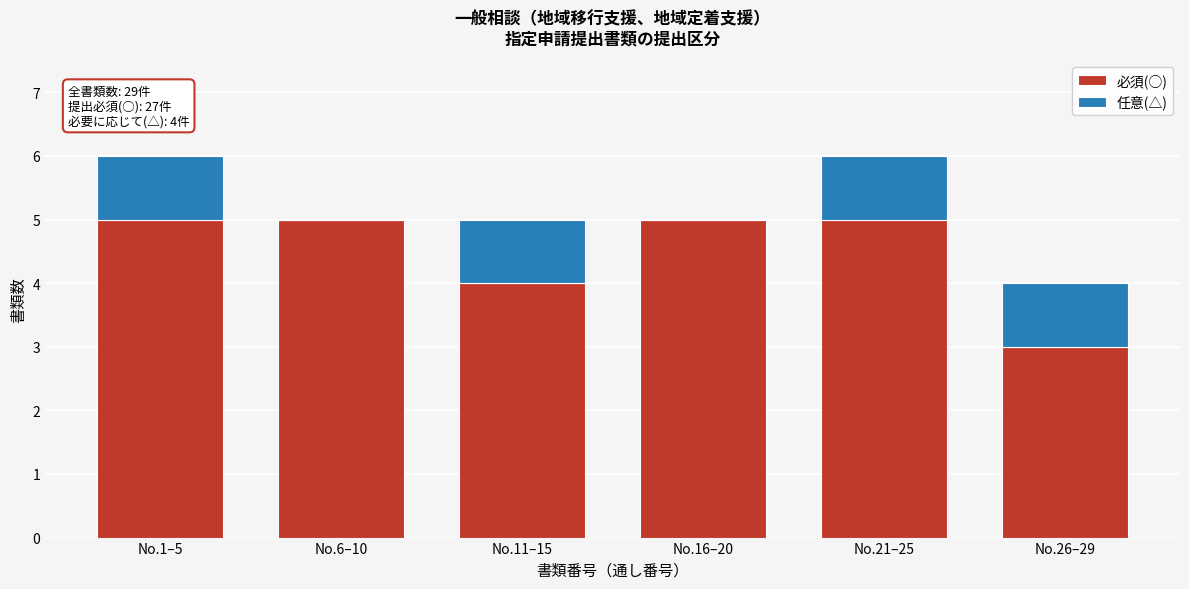

Reading right to left, list the values for the 必須(○) series.

No.26–29=3	No.21–25=5	No.16–20=5	No.11–15=4	No.6–10=5	No.1–5=5